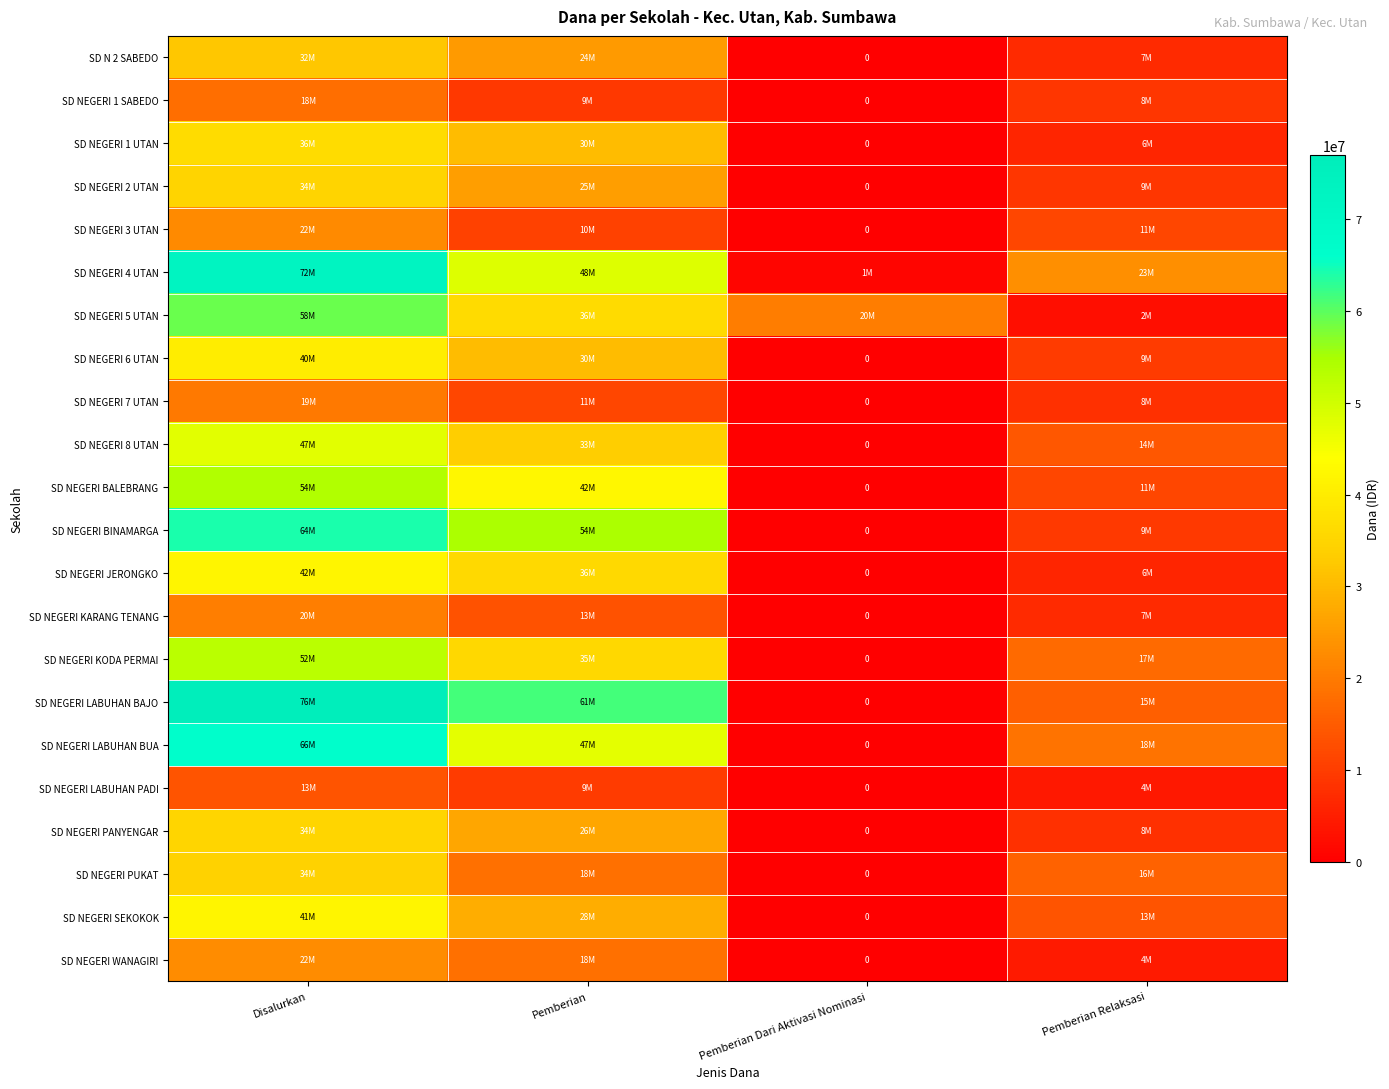

Which category has the highest value across all series?

Disalurkan